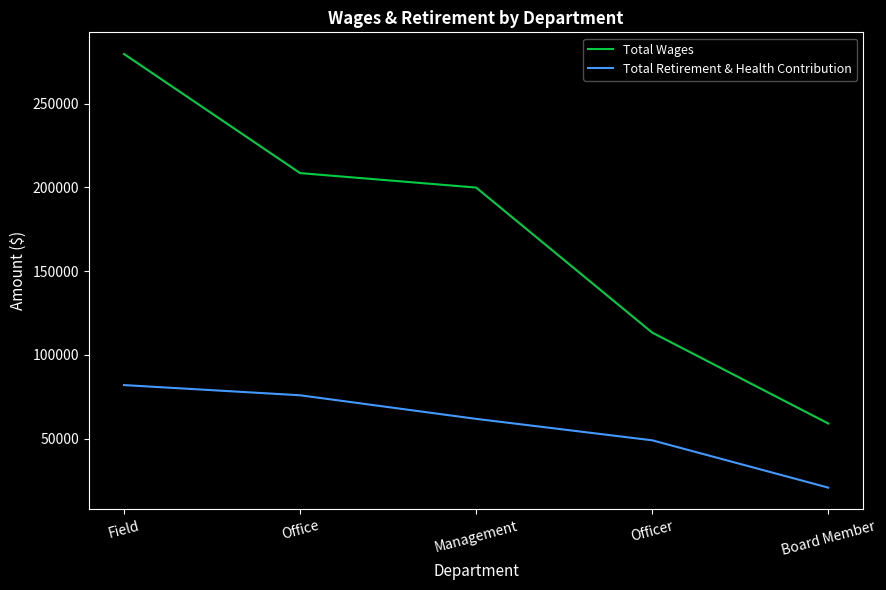

True or false: Total Wages and Total Retirement & Health Contribution cross at least once.

False